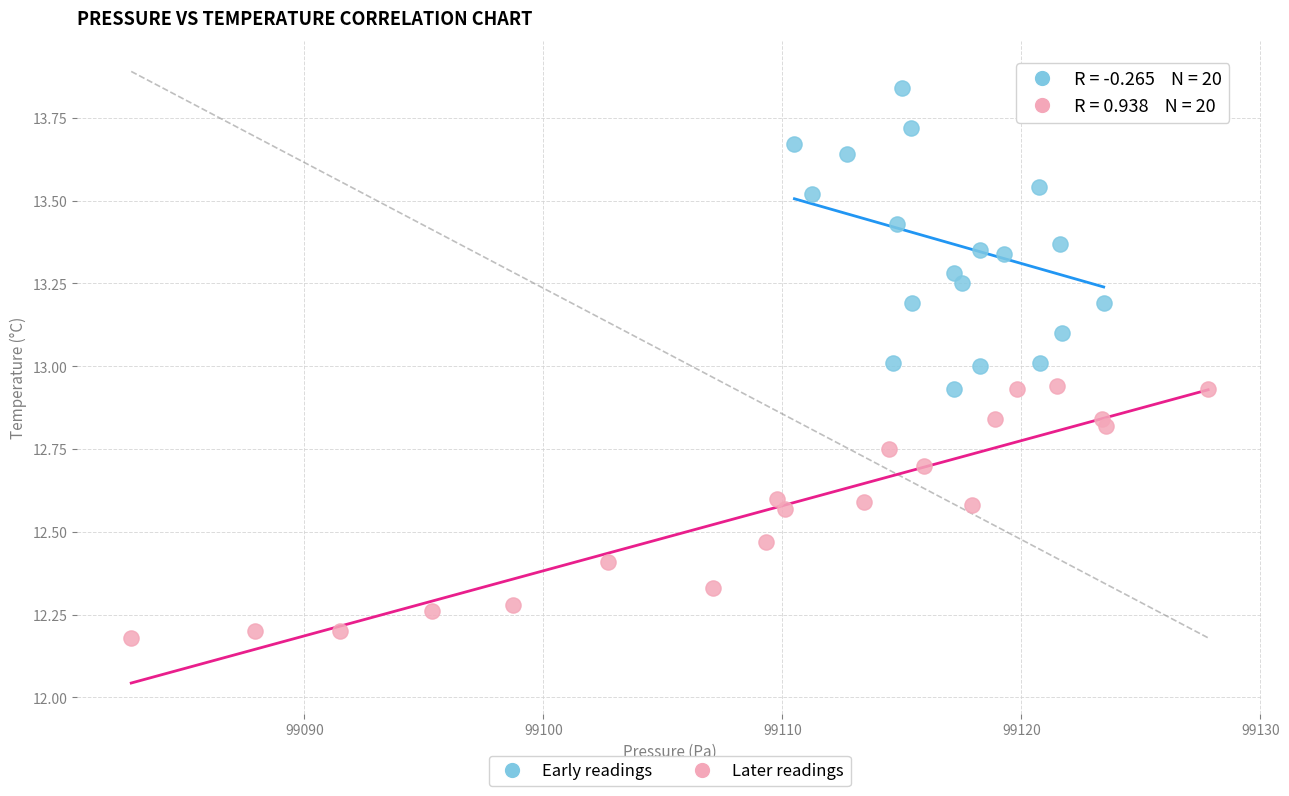

Which series reaches the minimum Y coordinate?

Later readings